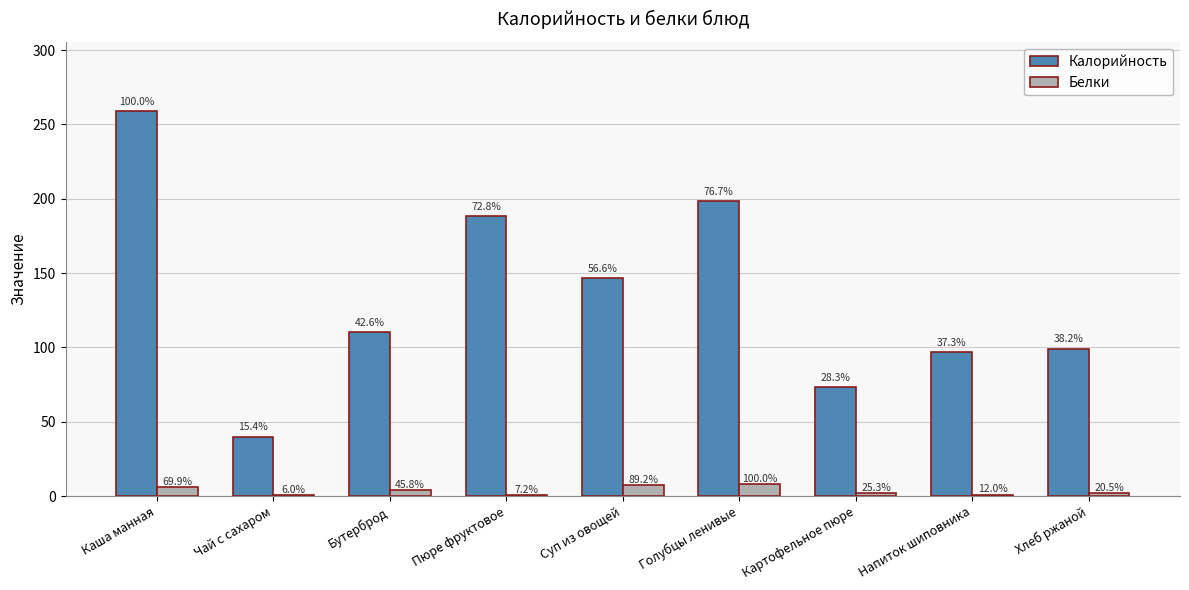

How many groups of bars are there?

9